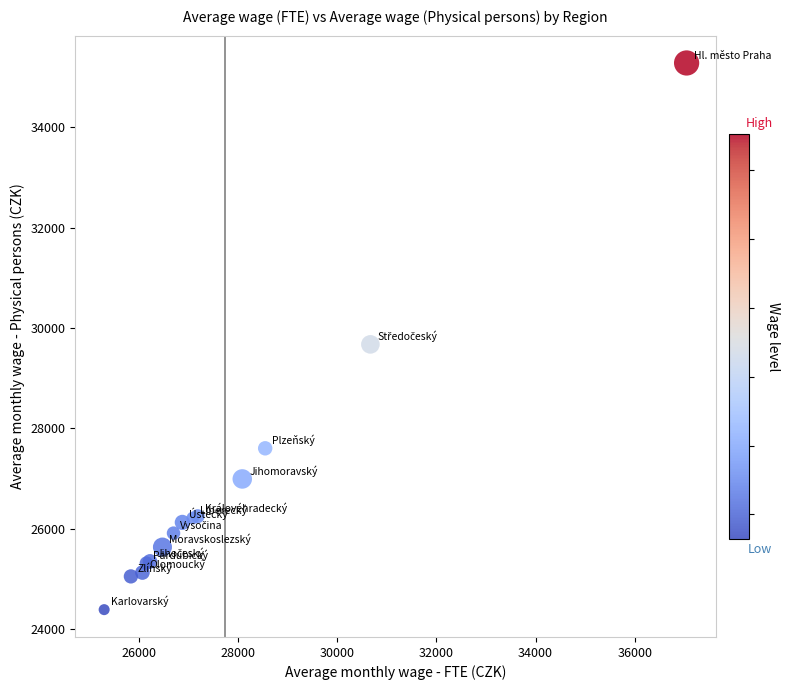

What Y value in the scatter plot is closest to 29834?

29673